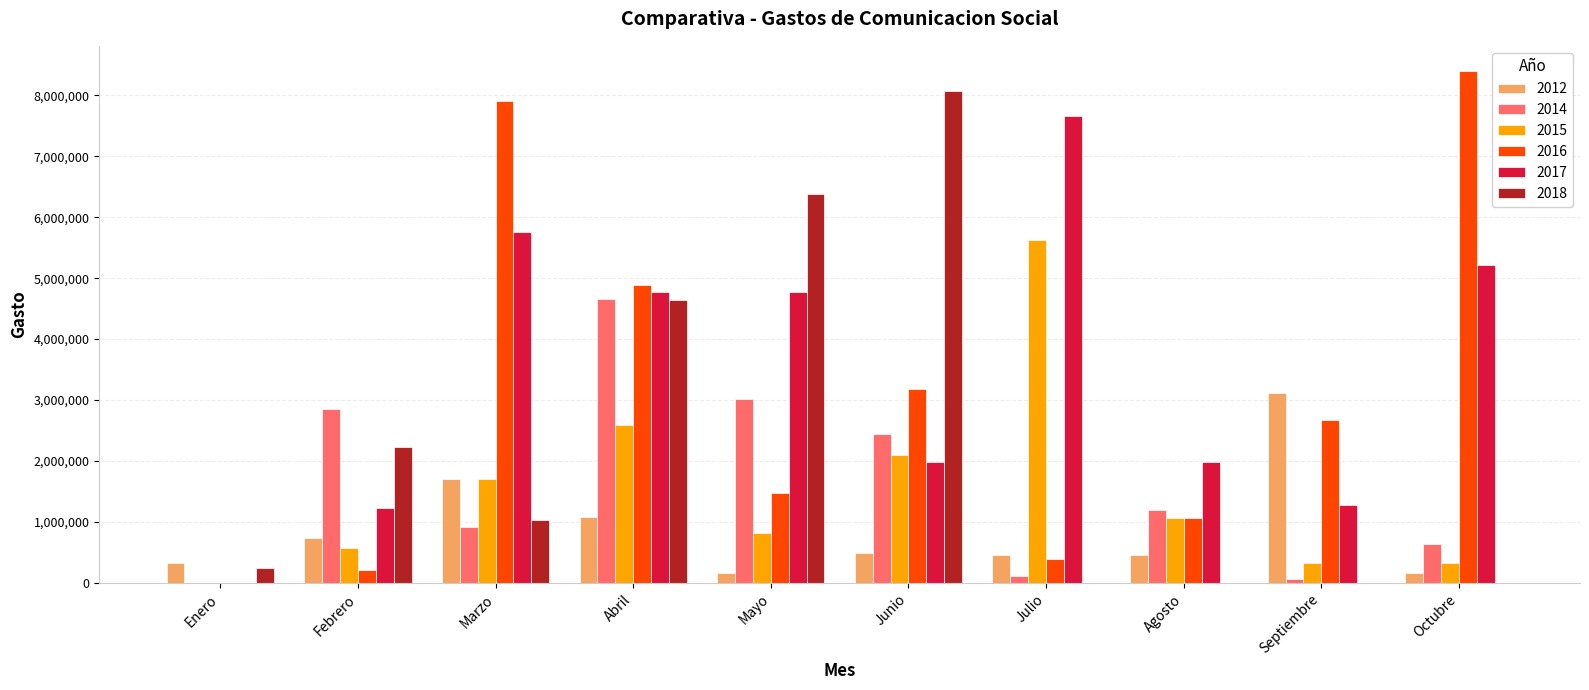

What is the average value of the 2012 series?

869621.0